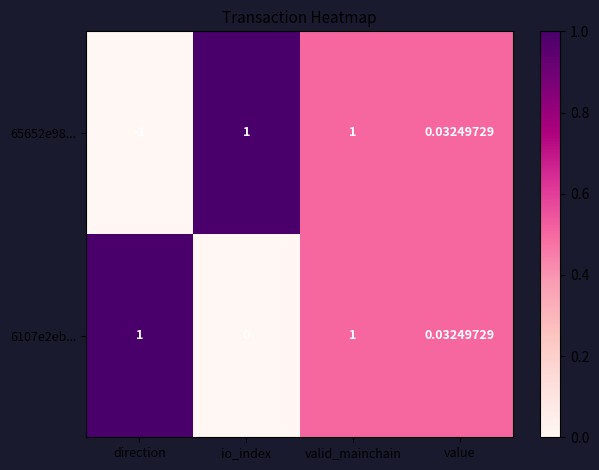

Where is 65652e98... nearest to the value 0?

value